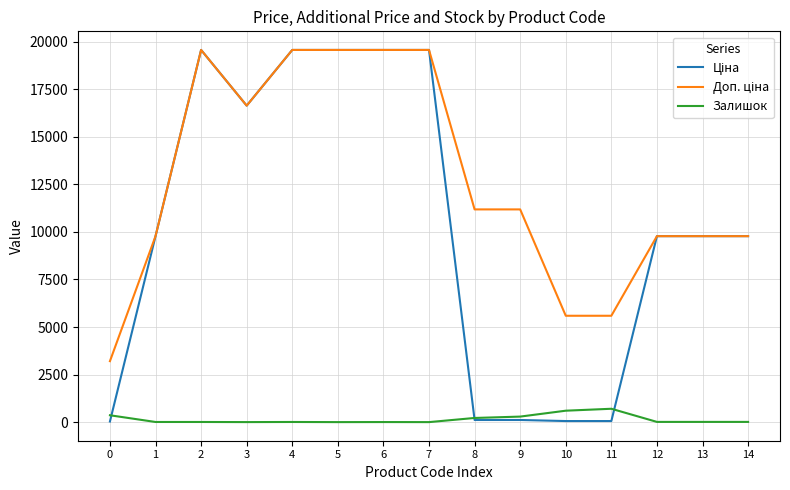

What is the sum of all Залишок values?

2228.0